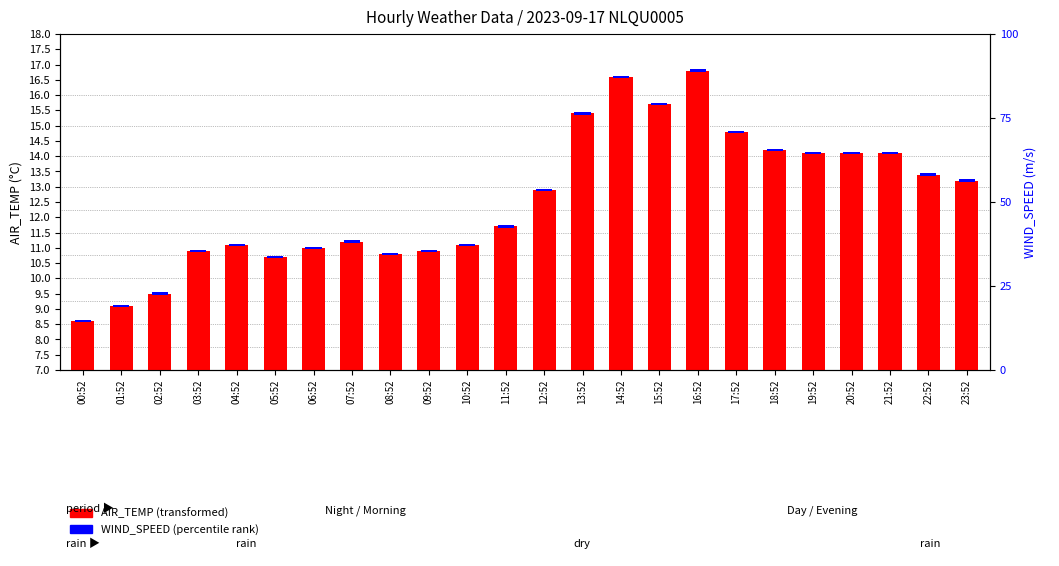

What is the smallest value displayed?

1.6